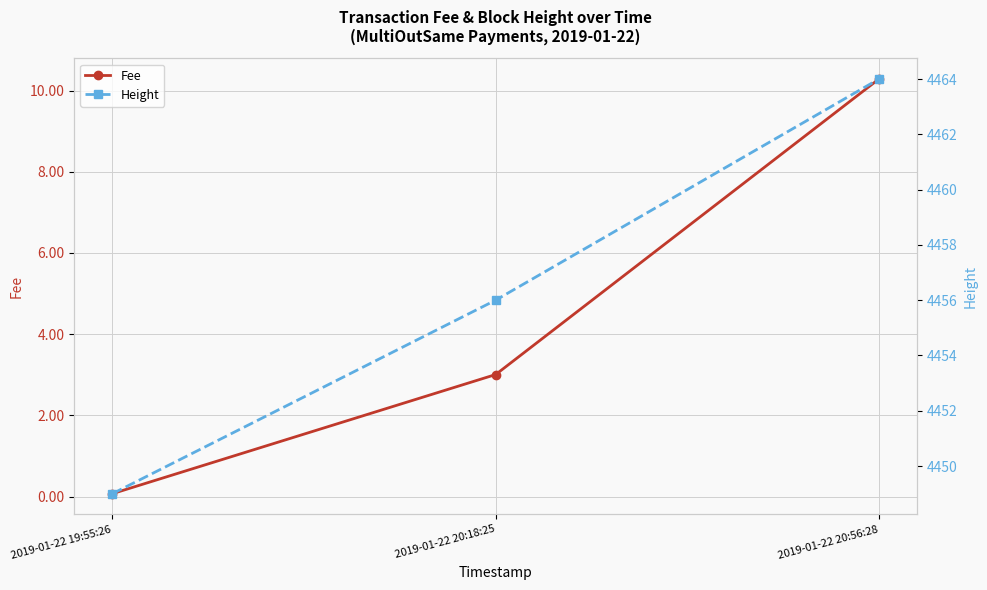

Does the chart have visible grid lines?

Yes